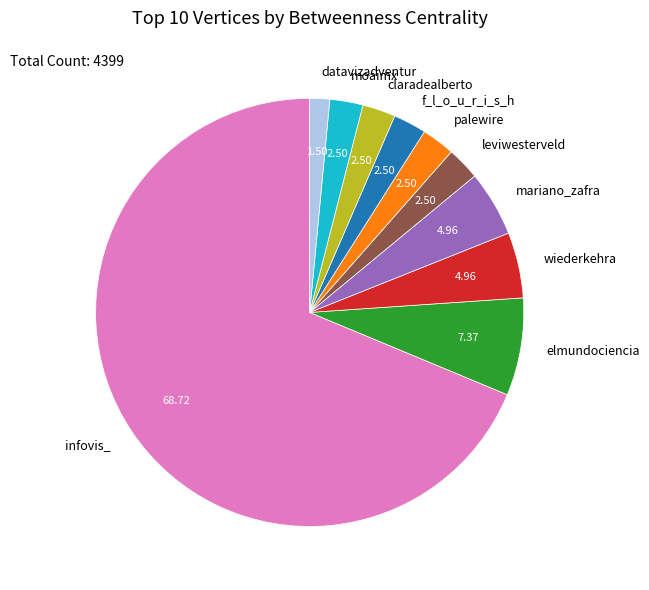

Which slice represents more than half of the pie?

infovis_